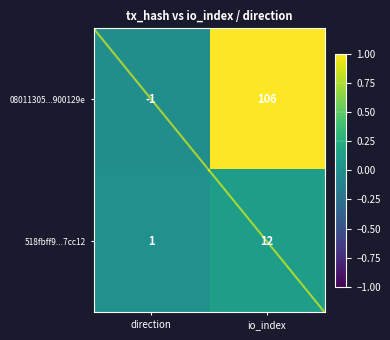

What is the total value across all series at io_index?

118